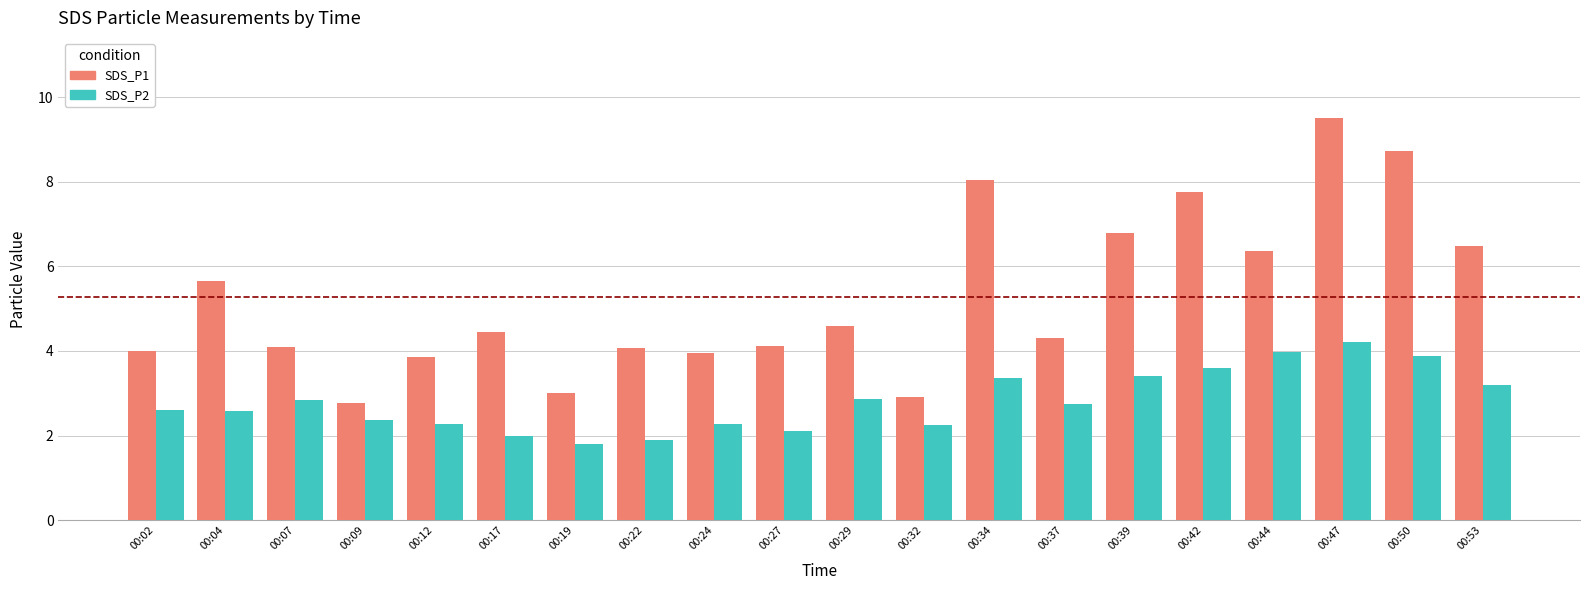

How many distinct data groups are displayed?

2